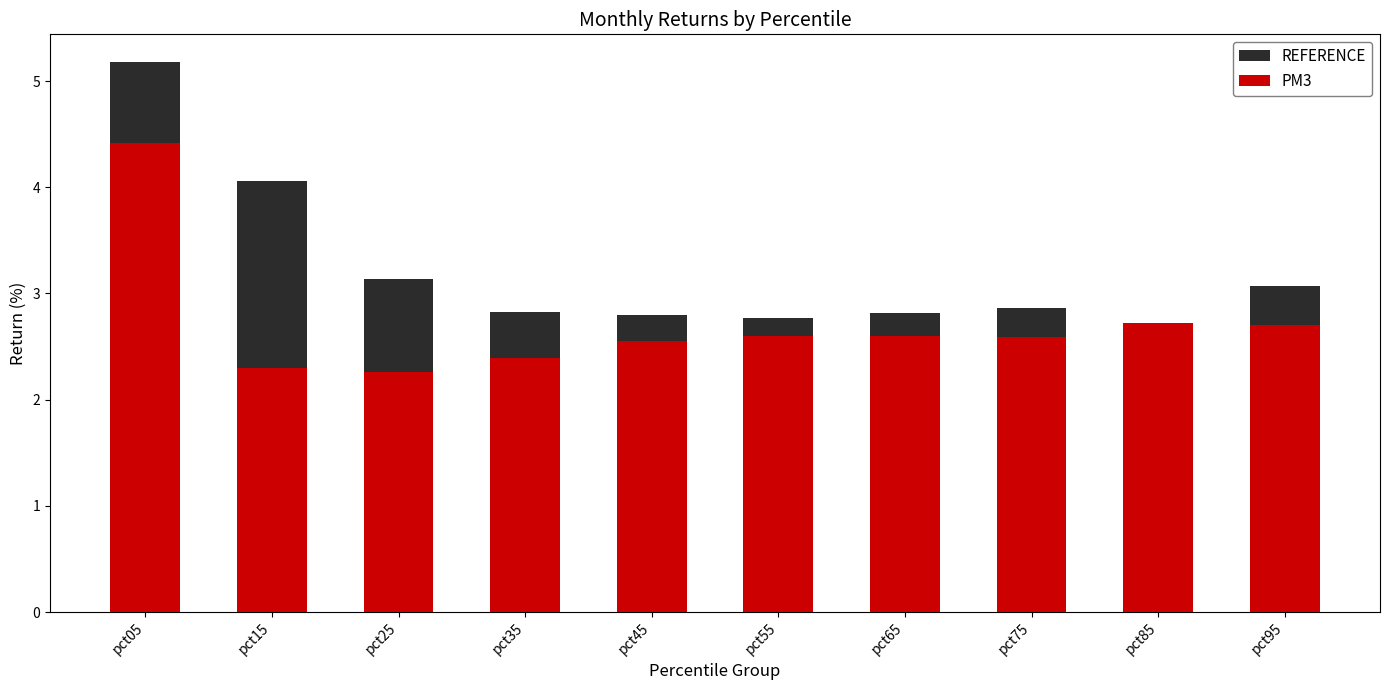

Does the chart contain any negative values?

No